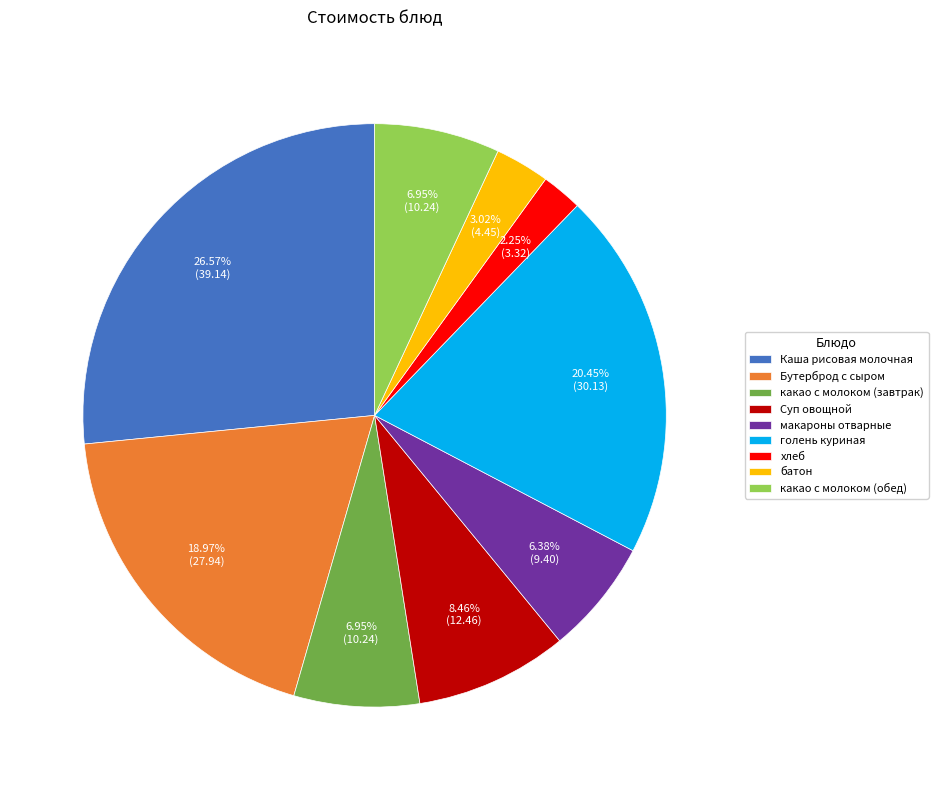

What percentage is the какао с молоком (обед) slice, to the nearest percent?

7%